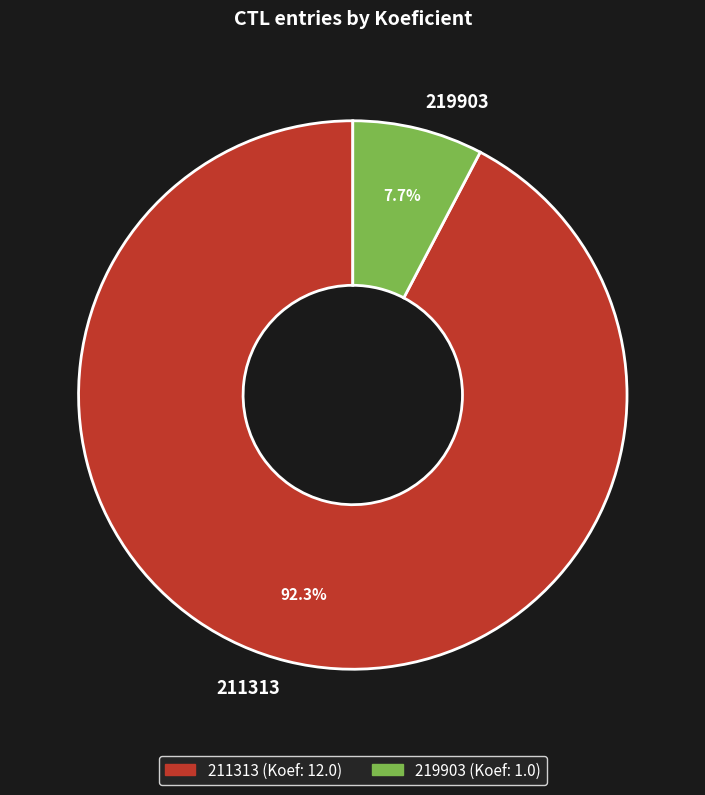

What is the ratio of the value at 211313 to the value at 219903?

12.0